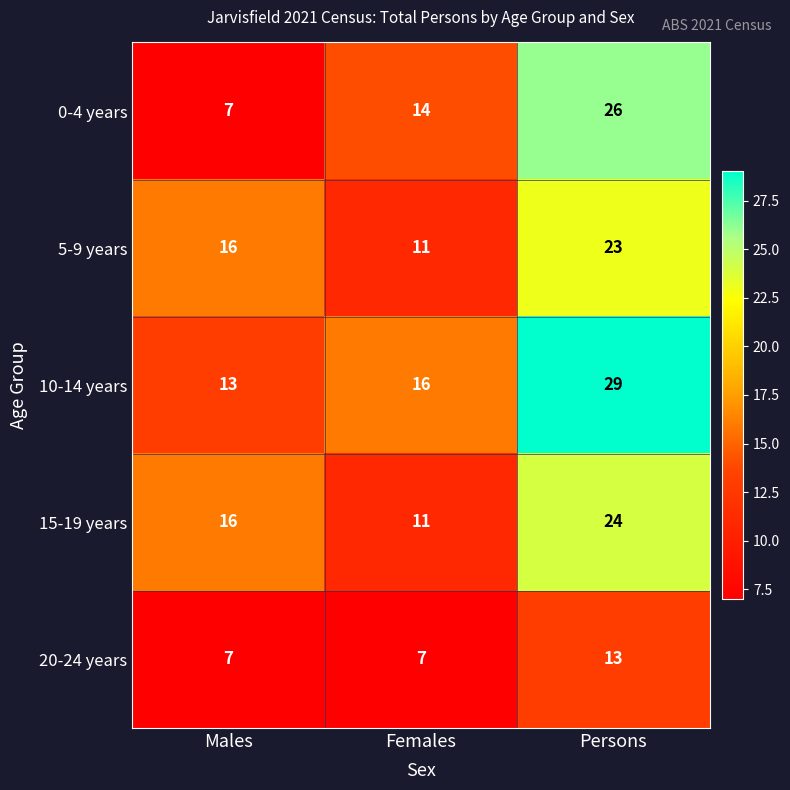

List the series in order of their peak value, lowest first.

20-24 years, 5-9 years, 15-19 years, 0-4 years, 10-14 years